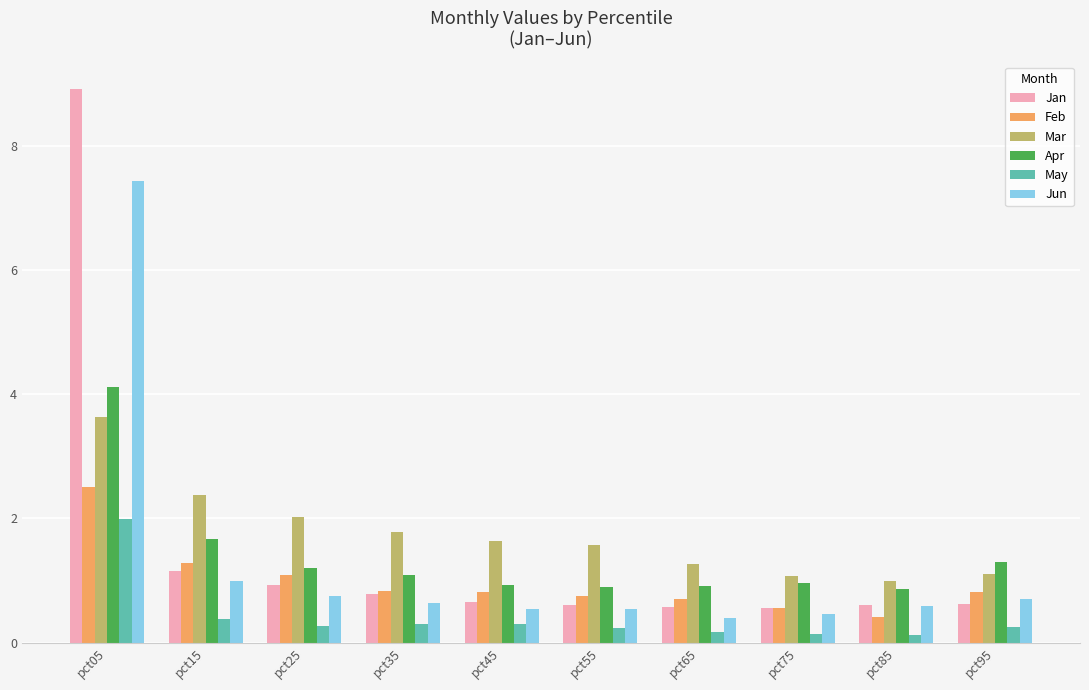

What is the total value across all series at pct25?

6.3